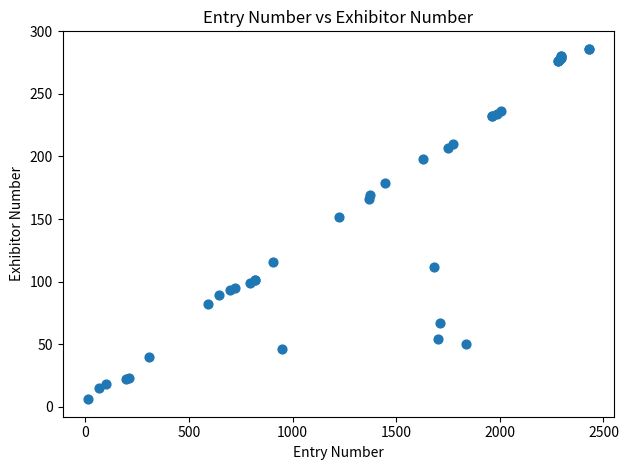

What Y value in the scatter plot is closest to 146?

152